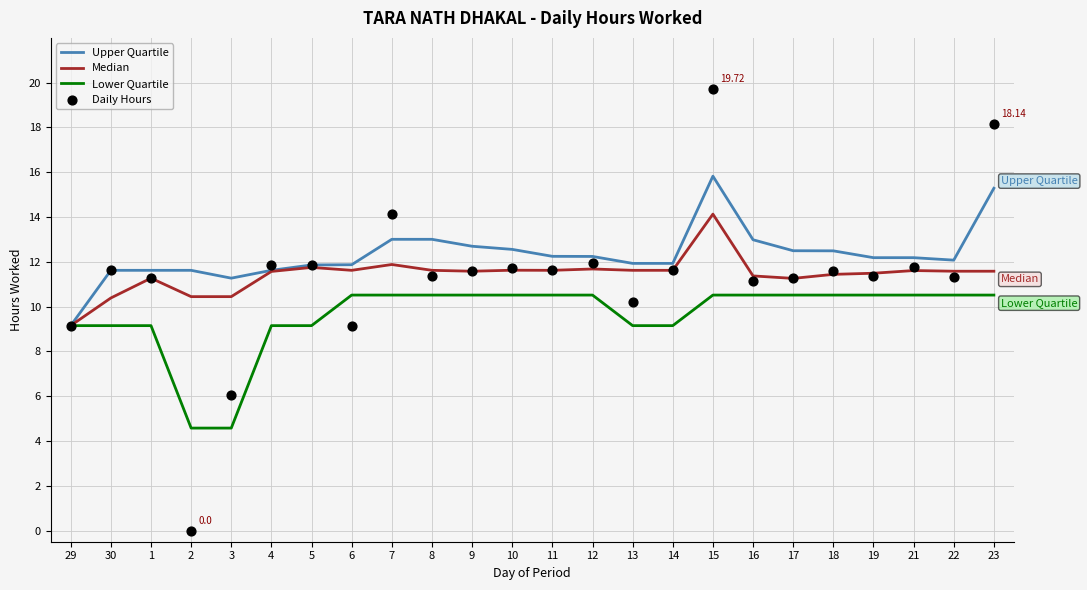

What are all the series names shown in the legend?

Upper Quartile, Median, Lower Quartile, Daily Hours